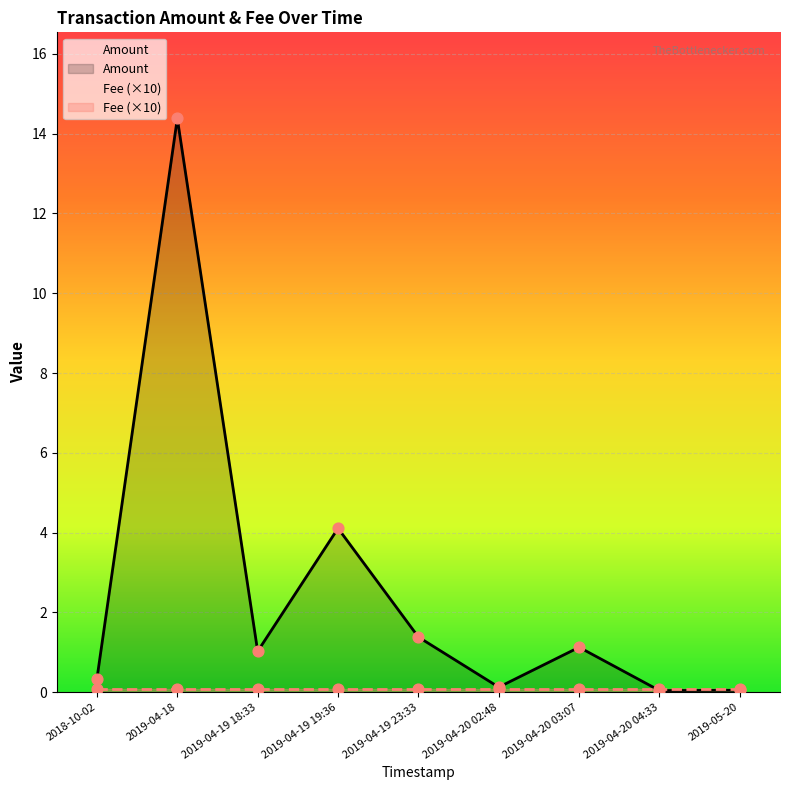

What is the change in value from 2019-04-18 to 2019-04-20 03:07?

-13.3